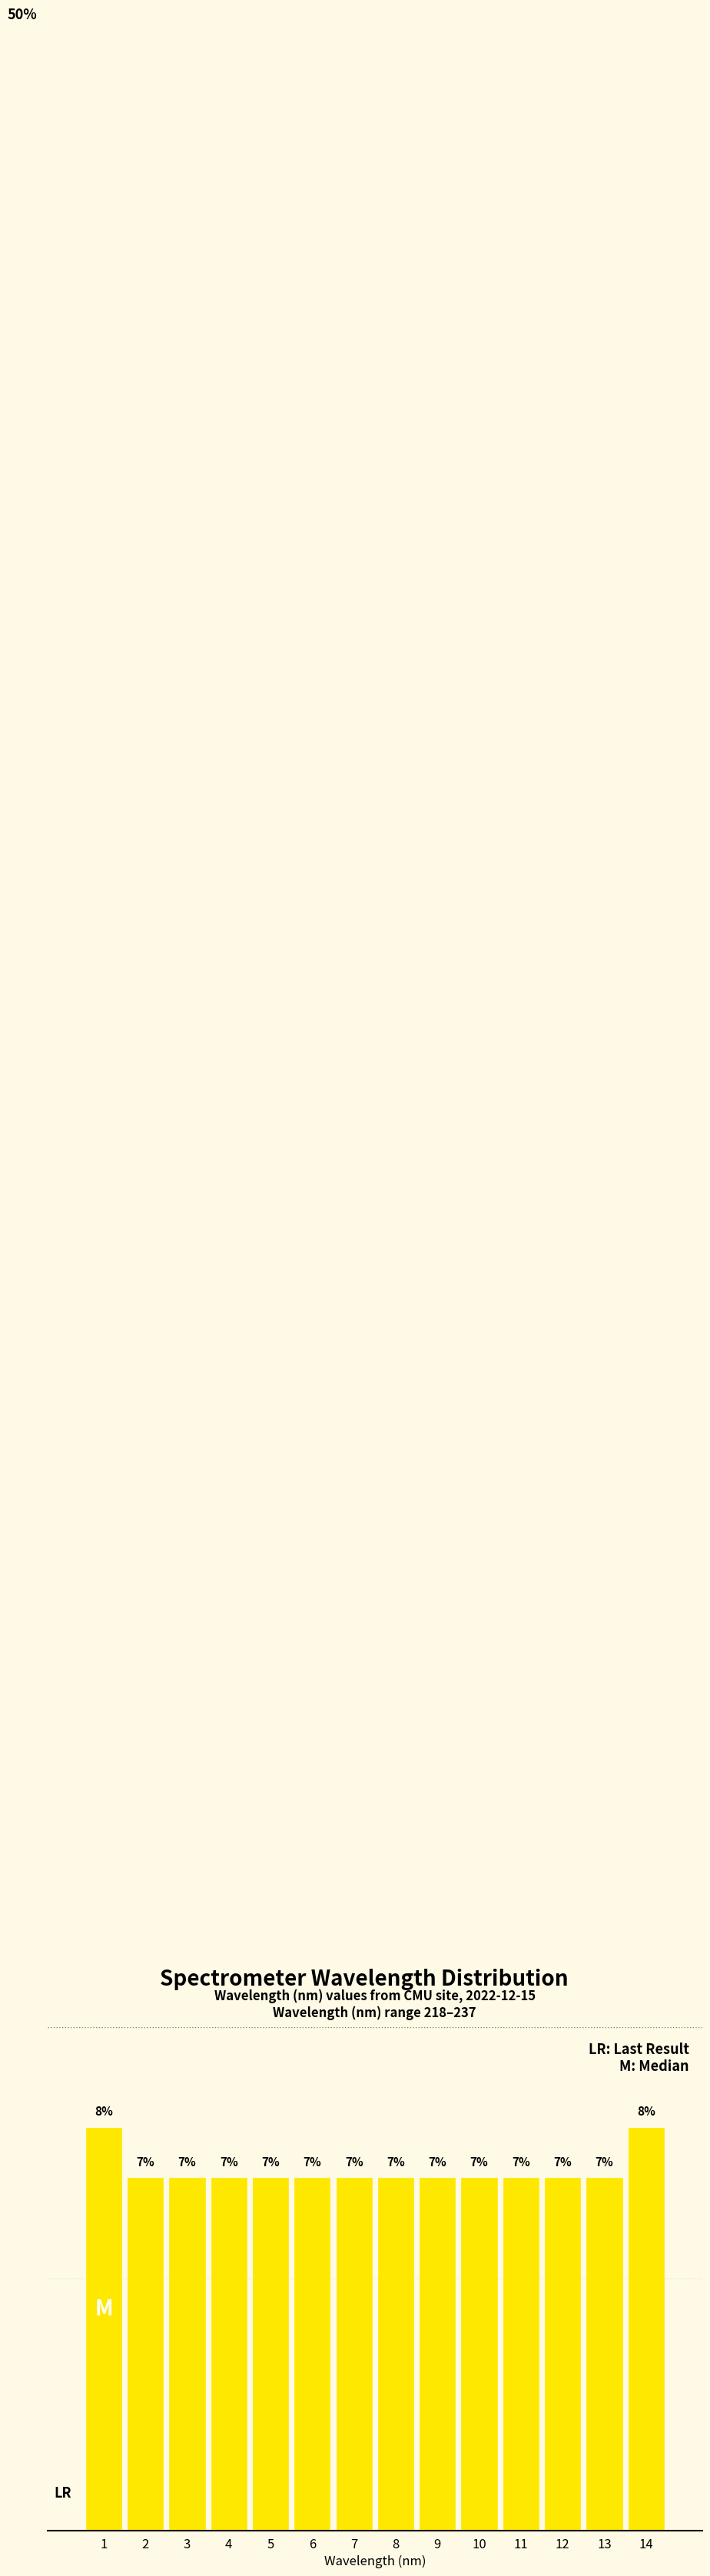

Does the chart contain any negative values?

No